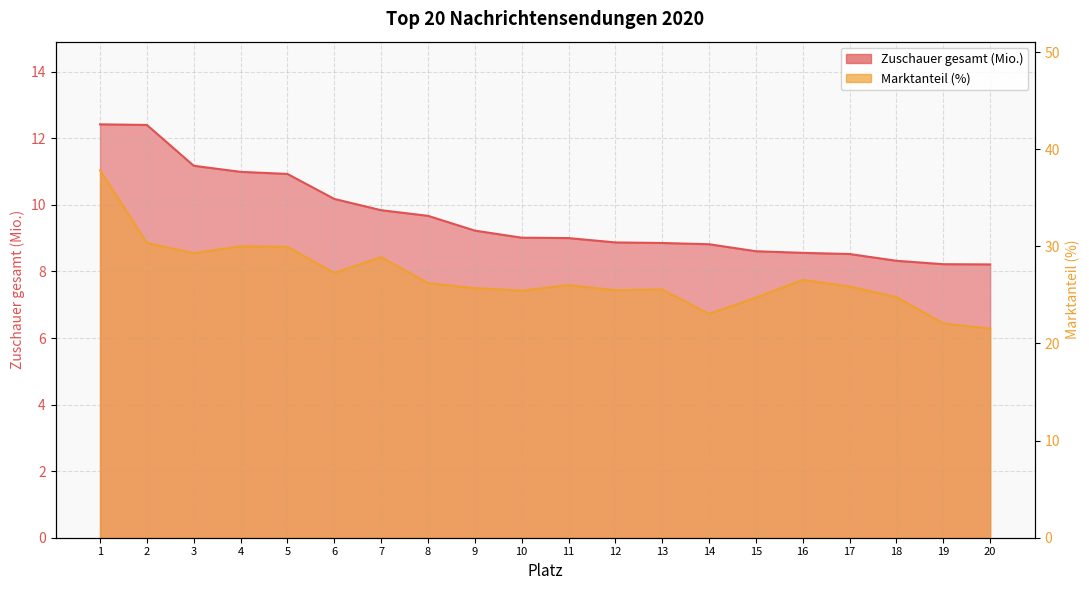

At which category is the sum across all series the highest?

1